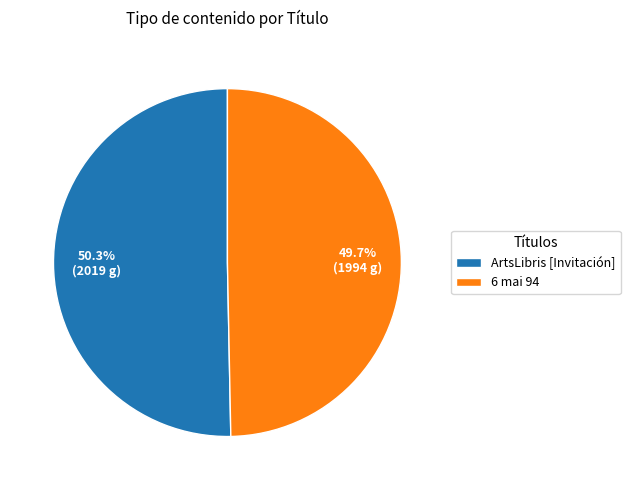

Which category has the biggest portion of the pie?

ArtsLibris [Invitación]